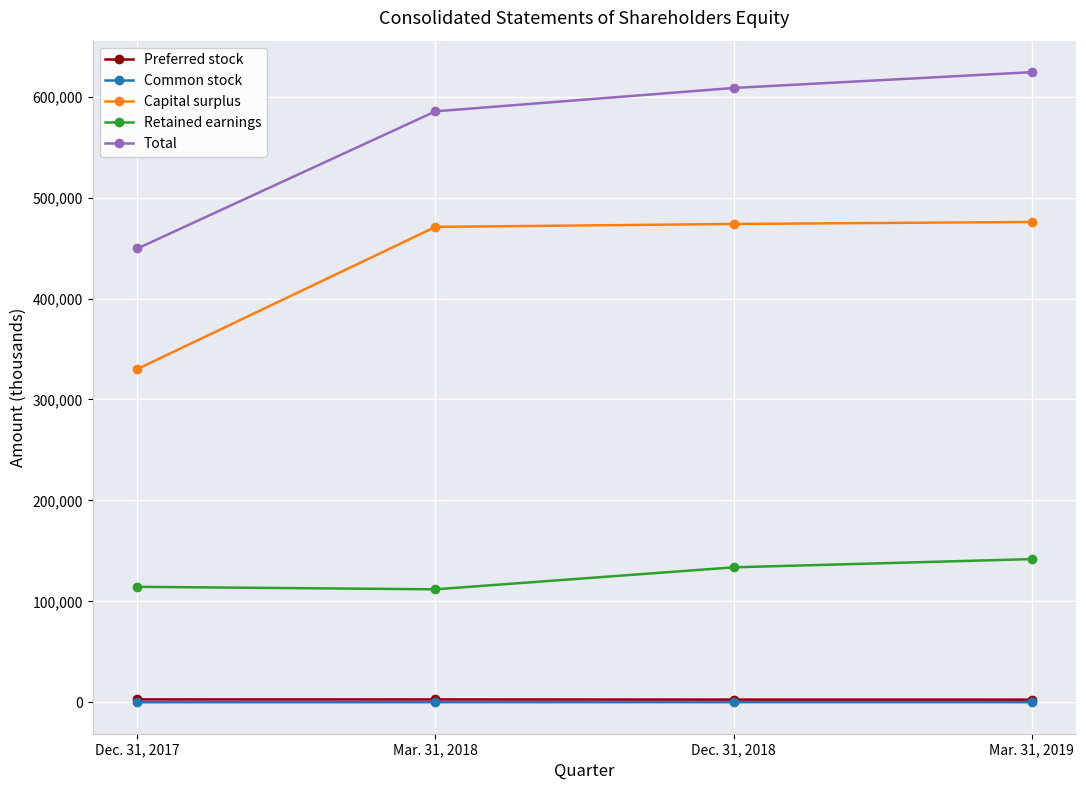

What are all the series names shown in the legend?

Preferred stock, Common stock, Capital surplus, Retained earnings, Total